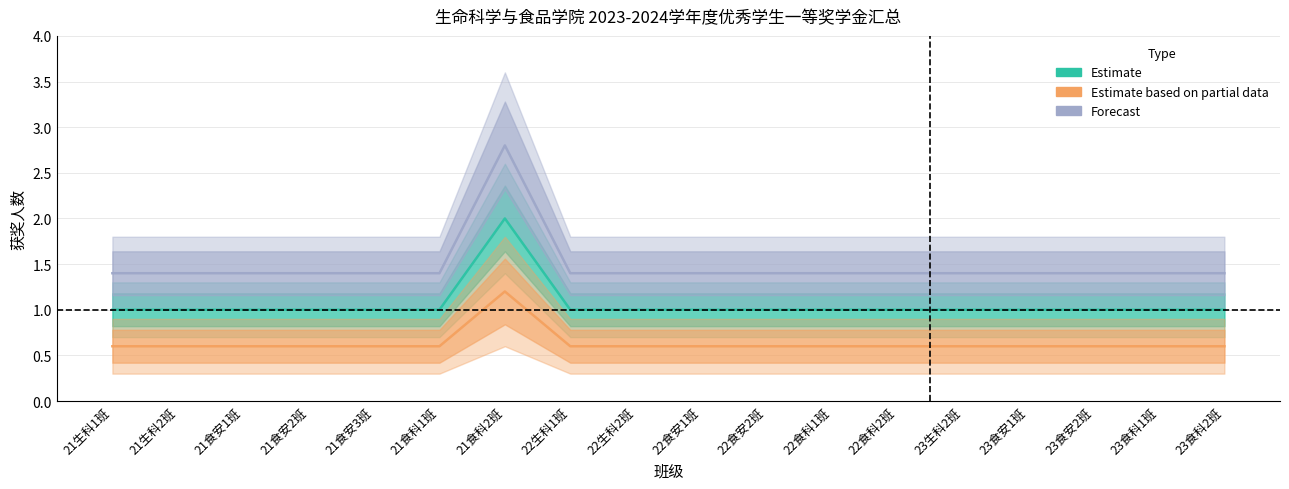

Reading right to left, transcribe all the data shown in this chart.

Estimate: 23食科2班=1.0	23食科1班=1.0	23食安2班=1.0	23食安1班=1.0	23生科2班=1.0	22食科2班=1.0	22食科1班=1.0	22食安2班=1.0	22食安1班=1.0	22生科2班=1.0	22生科1班=1.0	21食科2班=2.0	21食科1班=1.0	21食安3班=1.0	21食安2班=1.0	21食安1班=1.0	21生科2班=1.0	21生科1班=1.0
Estimate based on partial data: 23食科2班=0.6	23食科1班=0.6	23食安2班=0.6	23食安1班=0.6	23生科2班=0.6	22食科2班=0.6	22食科1班=0.6	22食安2班=0.6	22食安1班=0.6	22生科2班=0.6	22生科1班=0.6	21食科2班=1.2	21食科1班=0.6	21食安3班=0.6	21食安2班=0.6	21食安1班=0.6	21生科2班=0.6	21生科1班=0.6
Forecast: 23食科2班=1.4	23食科1班=1.4	23食安2班=1.4	23食安1班=1.4	23生科2班=1.4	22食科2班=1.4	22食科1班=1.4	22食安2班=1.4	22食安1班=1.4	22生科2班=1.4	22生科1班=1.4	21食科2班=2.8	21食科1班=1.4	21食安3班=1.4	21食安2班=1.4	21食安1班=1.4	21生科2班=1.4	21生科1班=1.4